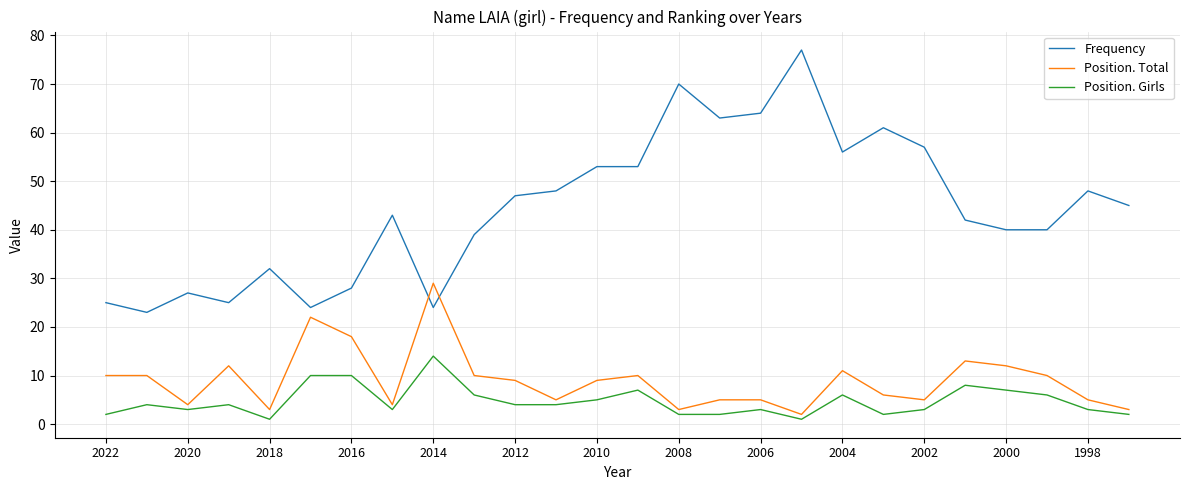

True or false: Position. Total and Position. Girls intersect in this chart.

False